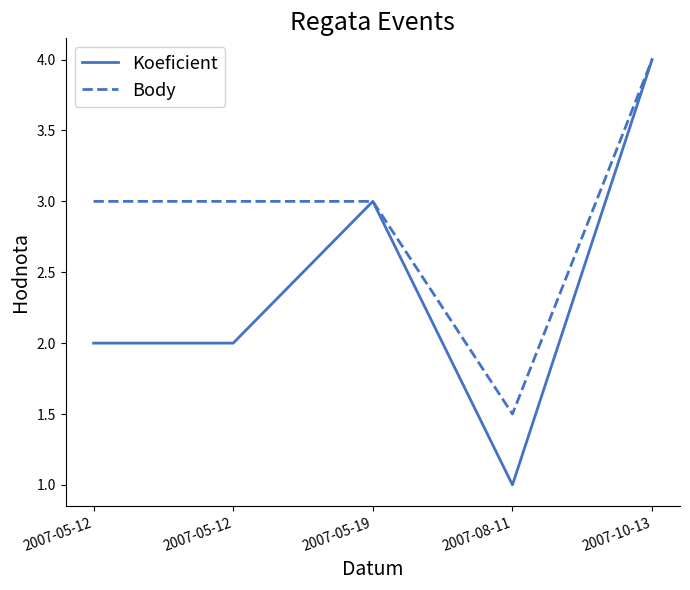

Count the Body values in the range 3 to 4.

4